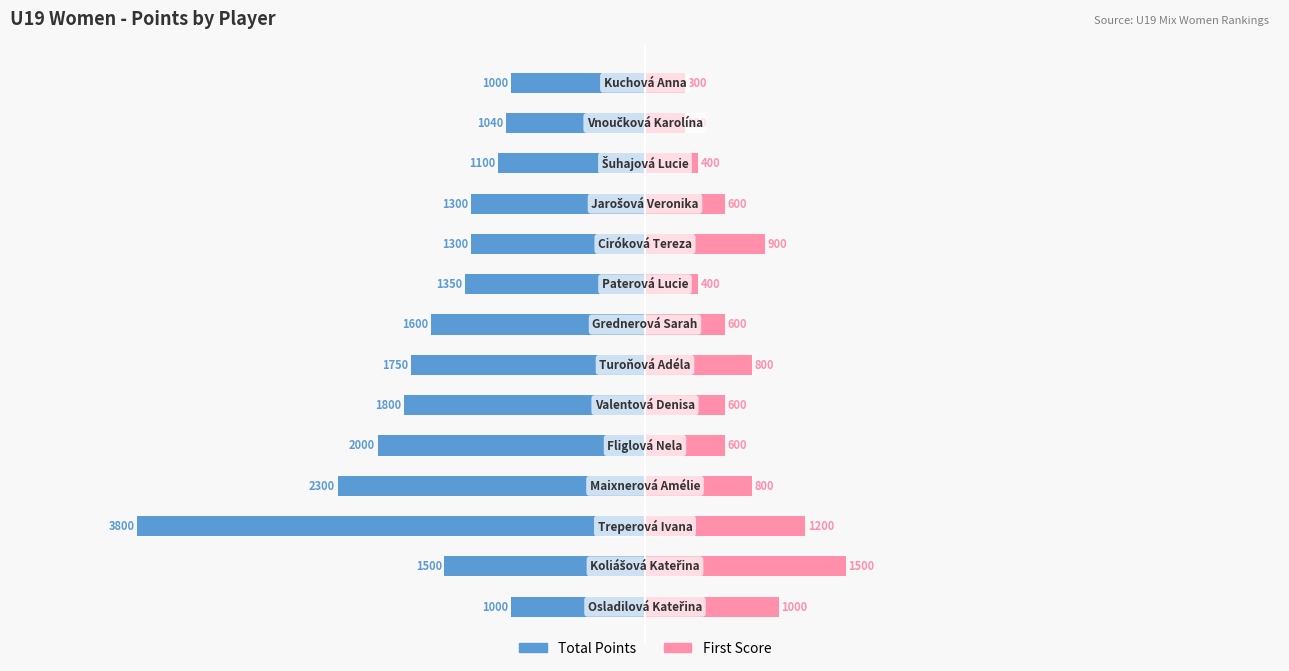

What is the sum of the Total Points values at 2 and 12?

-4840